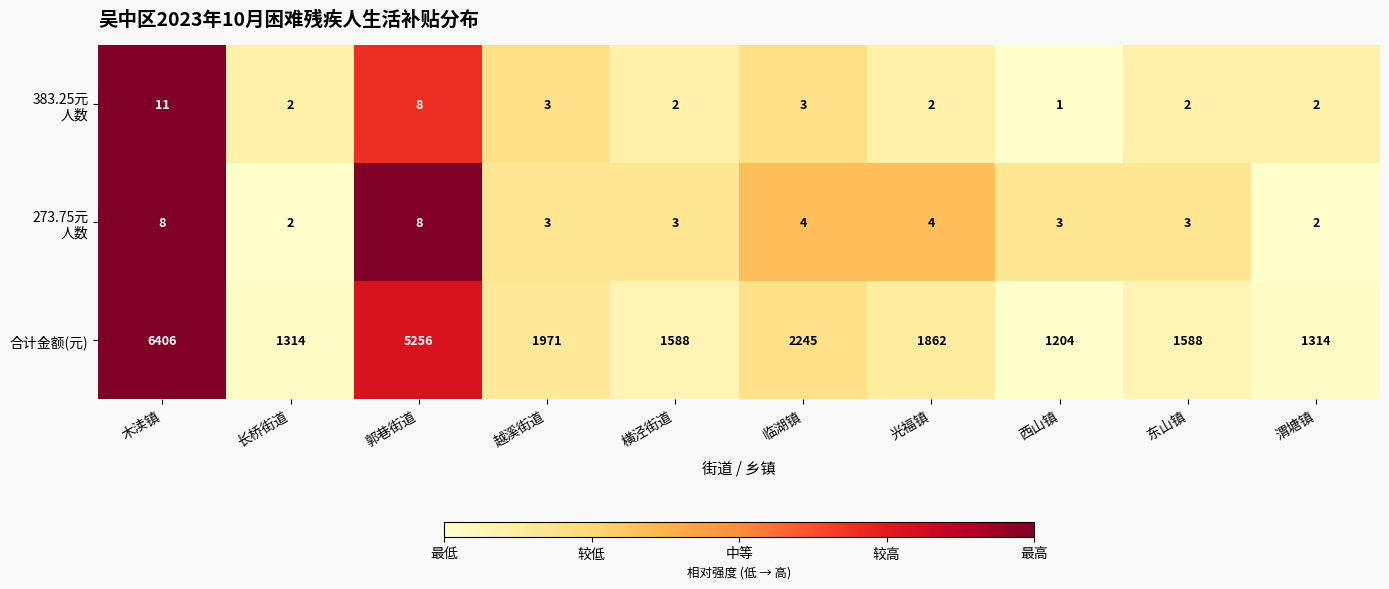

Is it true that 合计金额(元) equals 6406 at 木渎镇?

True